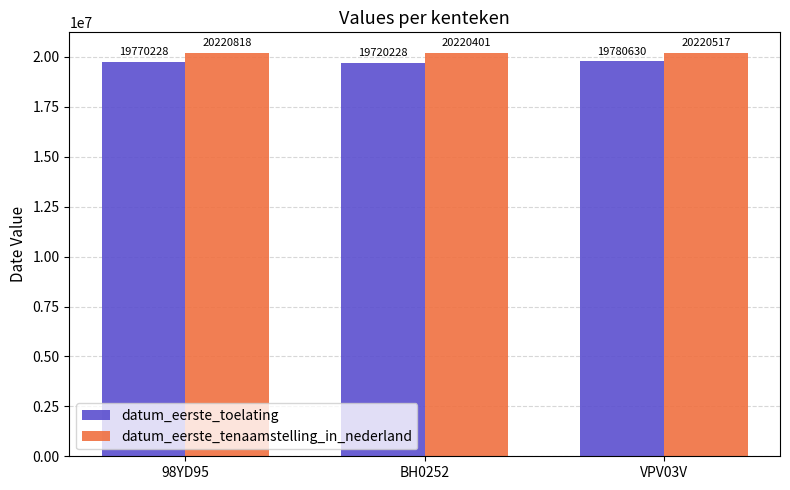

Rank the series at 98YD95 from highest to lowest value.

datum_eerste_tenaamstelling_in_nederland, datum_eerste_toelating